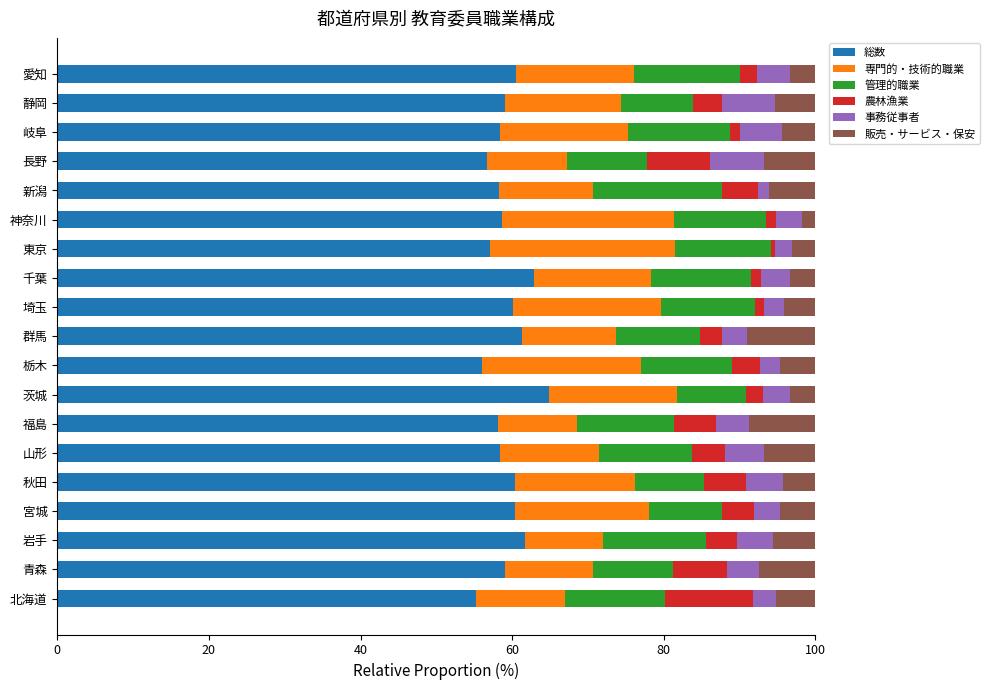

The 総数 series shows 58.3 at 山形. True or false?

True